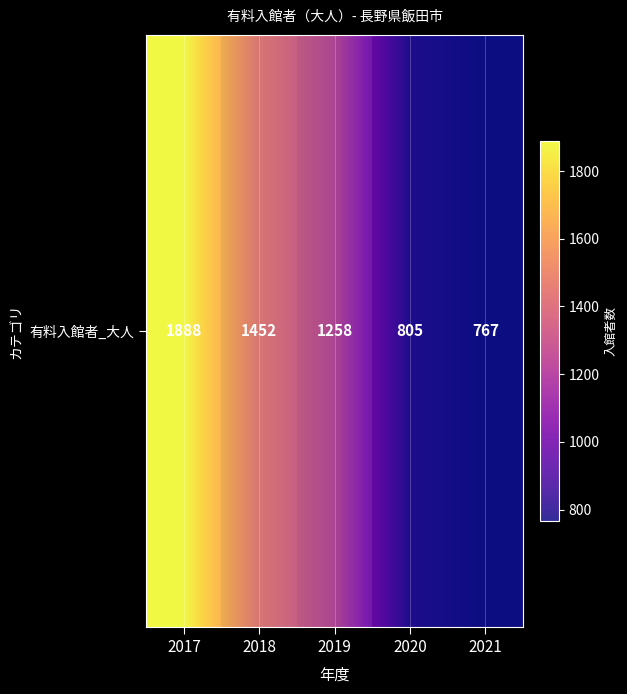

At which category does the chart reach its peak across all series?

2017